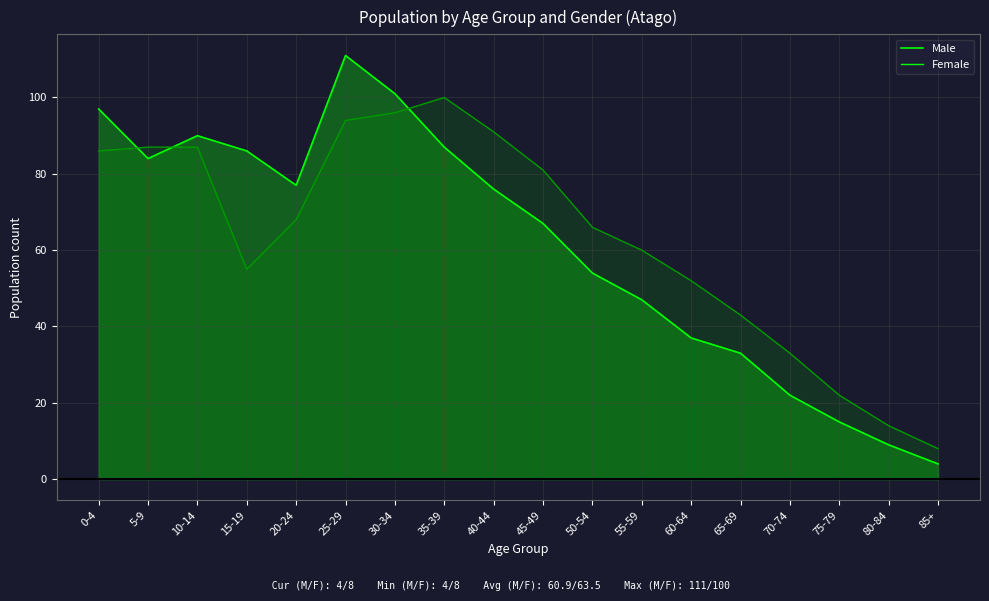

What is the total value across all series at 80-84?

23